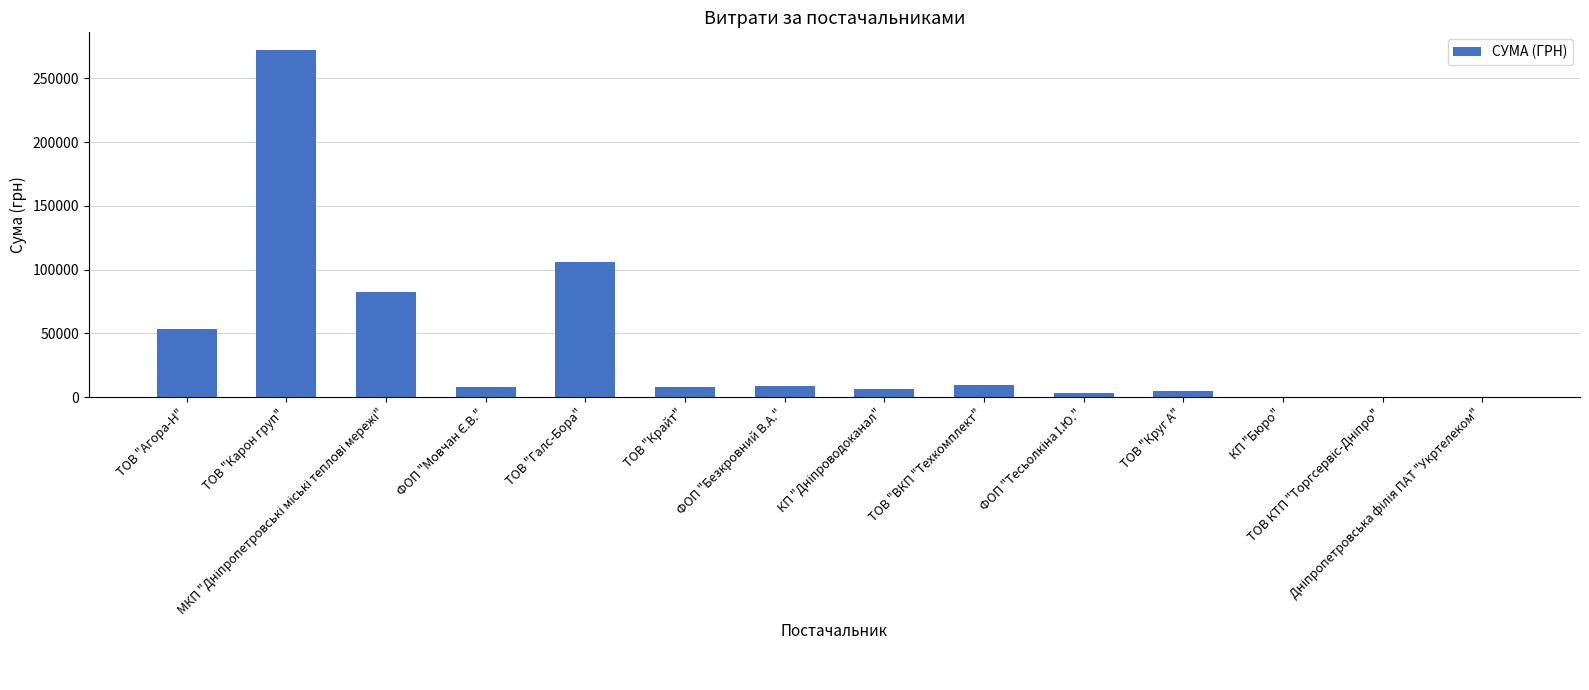

What is the greatest value displayed?

272422.2